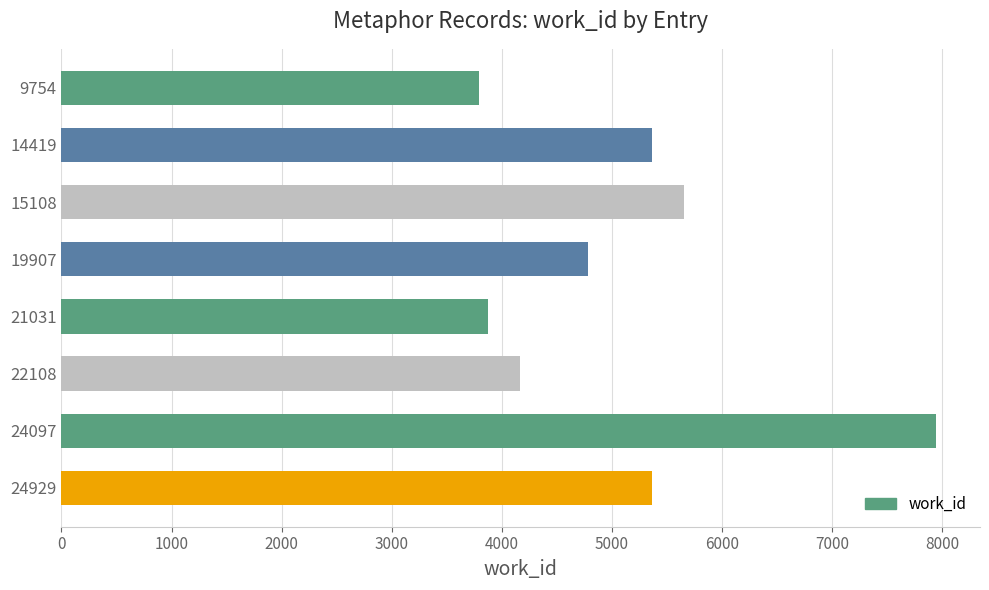

How many categories are shown in the chart?

8